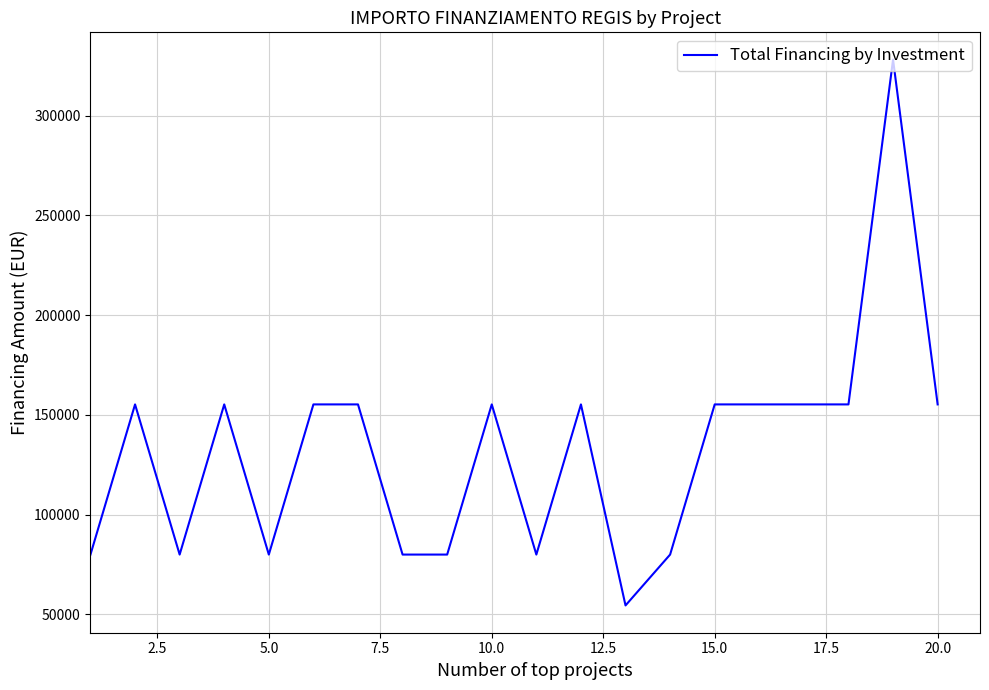

What is the smallest value displayed?

54412